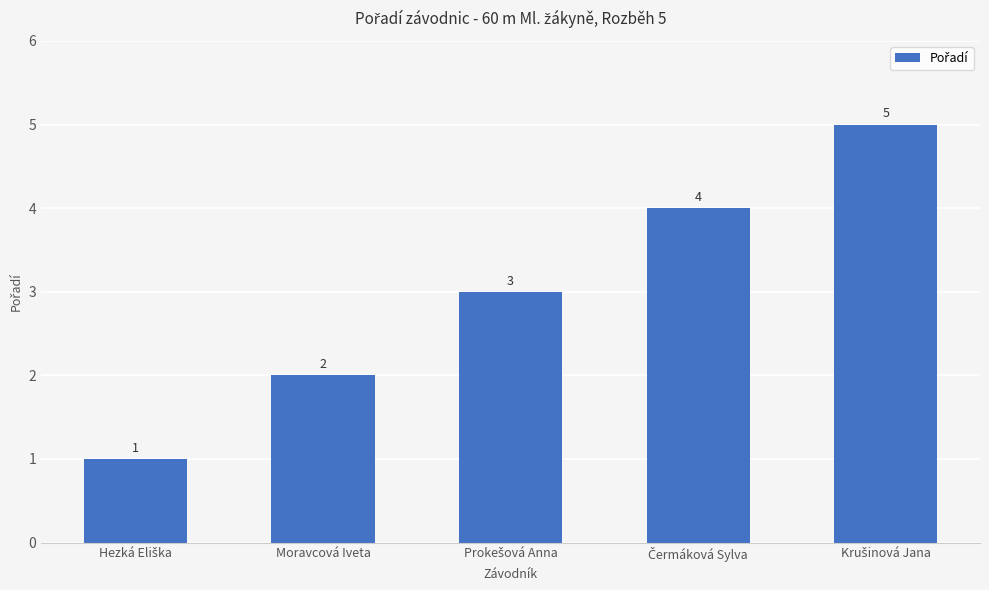

How many bars are there in total?

5